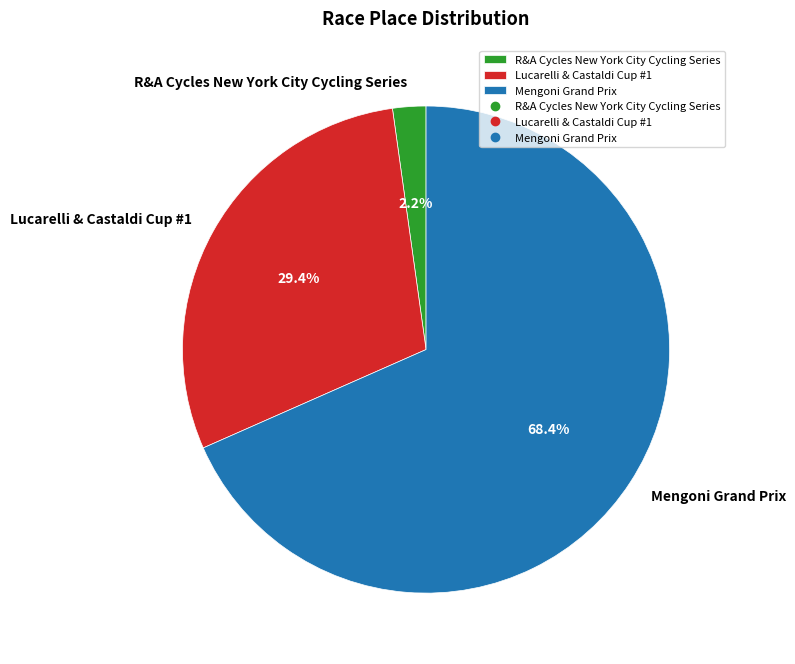

Which slice is the largest?

Mengoni Grand Prix